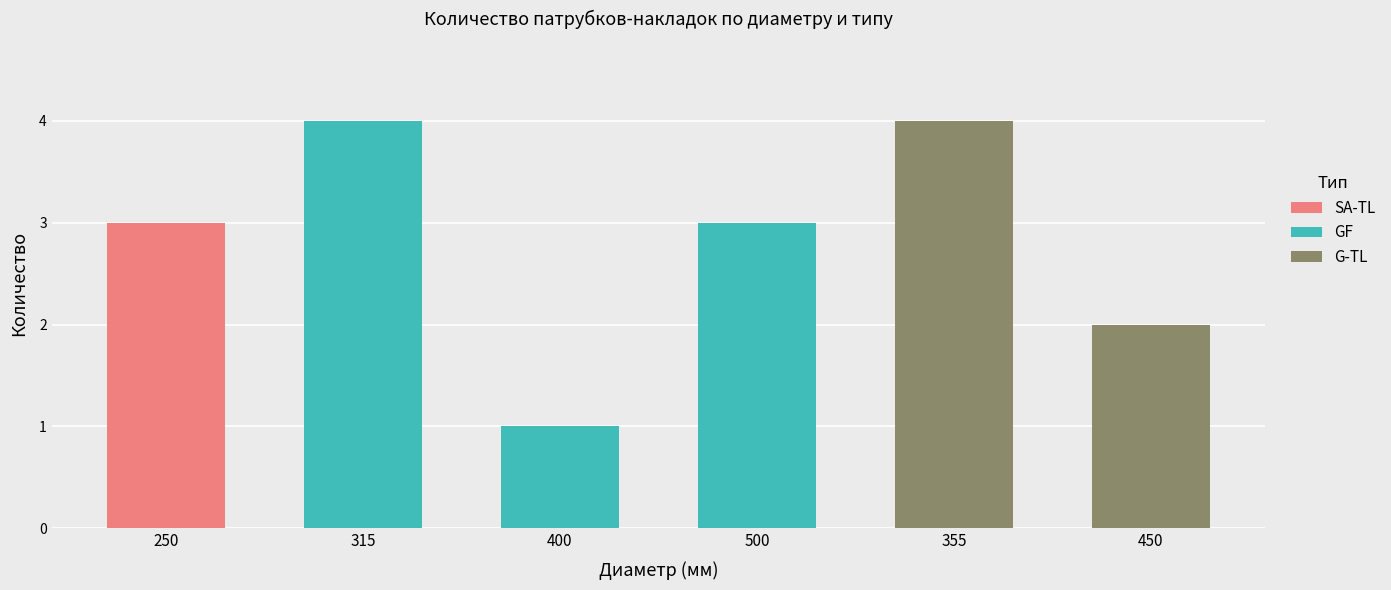

What is the highest value of the SA-TL series?

3